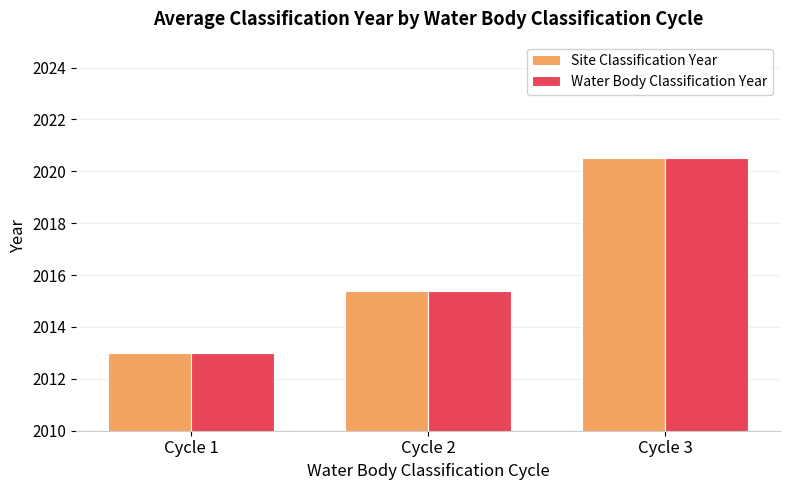

Reading left to right, transcribe all the data shown in this chart.

Site Classification Year: 2013.0	2015.4	2020.5
Water Body Classification Year: 2013.0	2015.4	2020.5